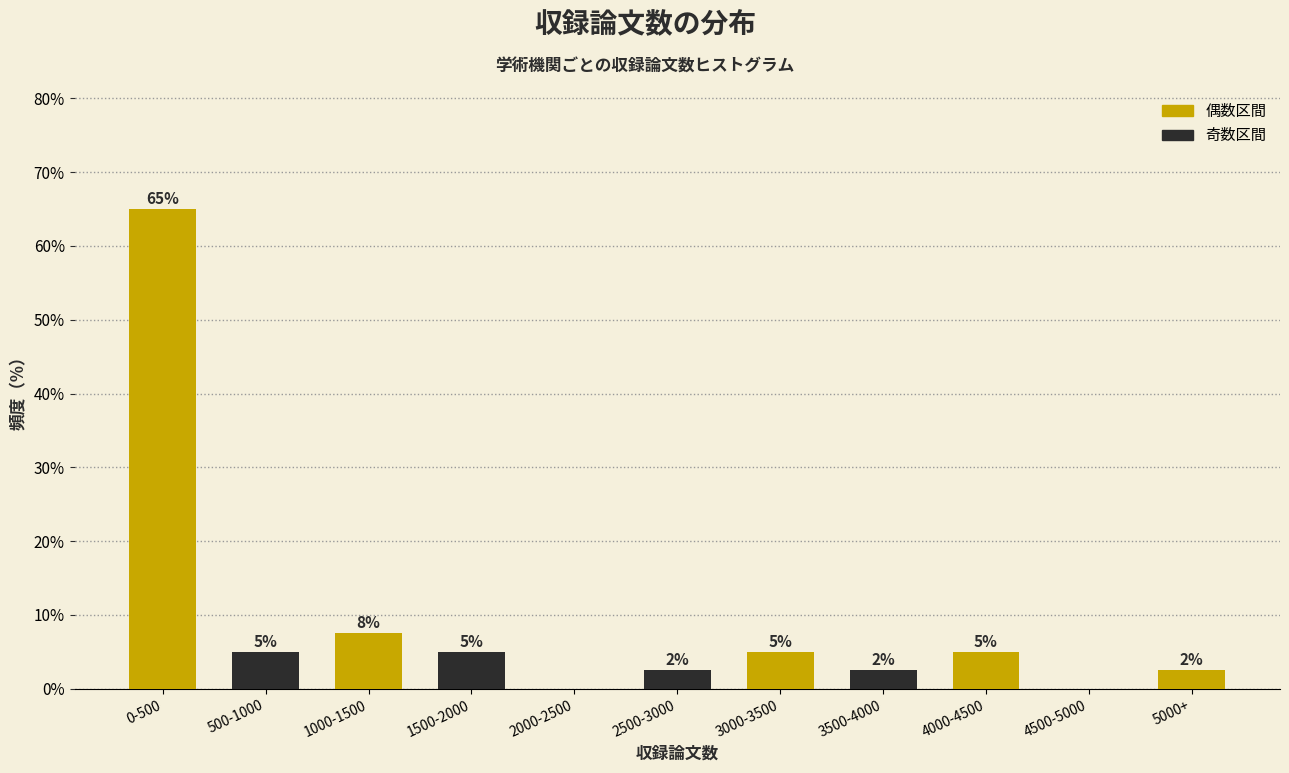

Which has a higher value, 2500-3000 or 1000-1500?

1000-1500